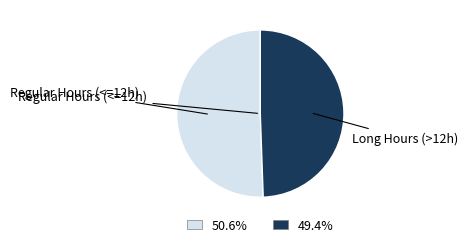

Is there a majority slice in this chart?

Yes